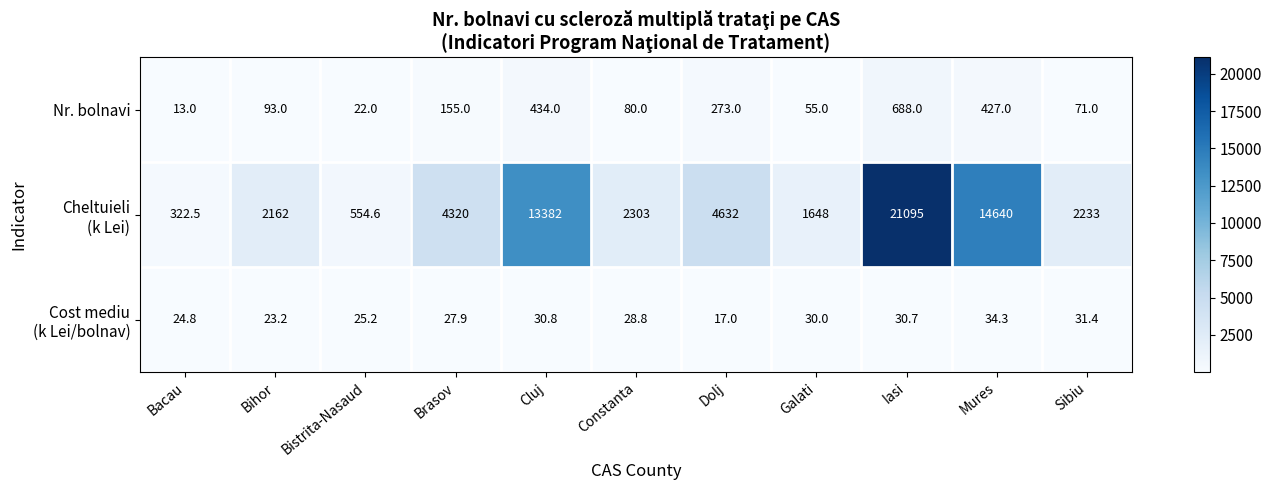

At how many categories does at least one series exceed 9230?

3